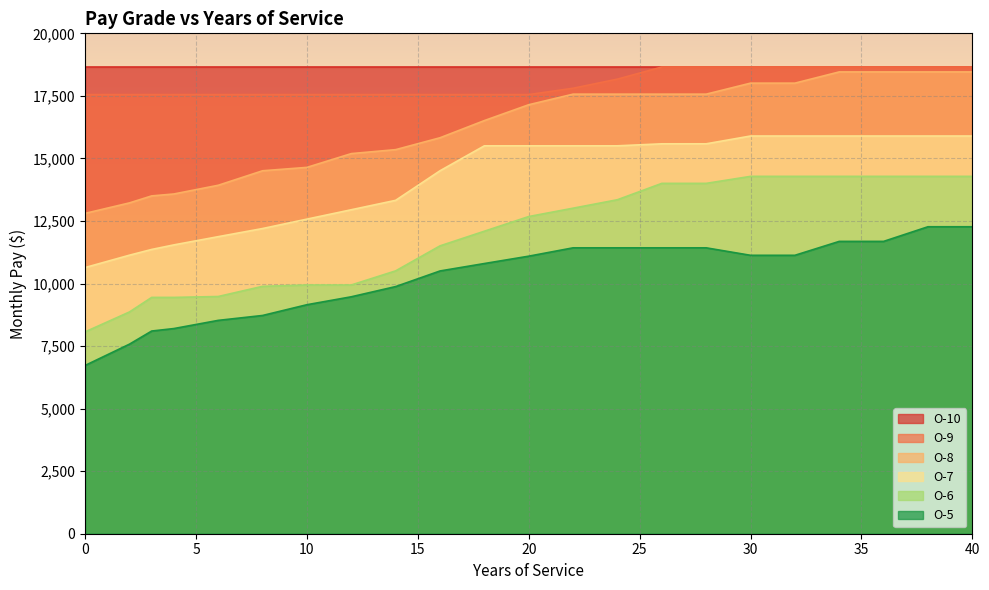

What is the sum of the O-5 values at 40 and 22?

23696